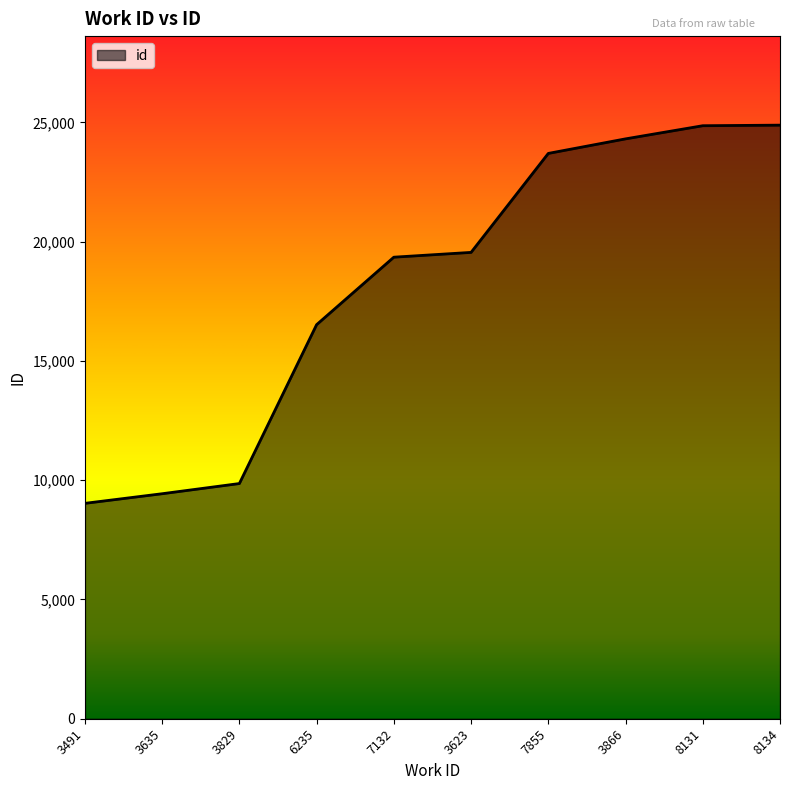

What is the ratio of the value at 3491 to the value at 3635?

1.0